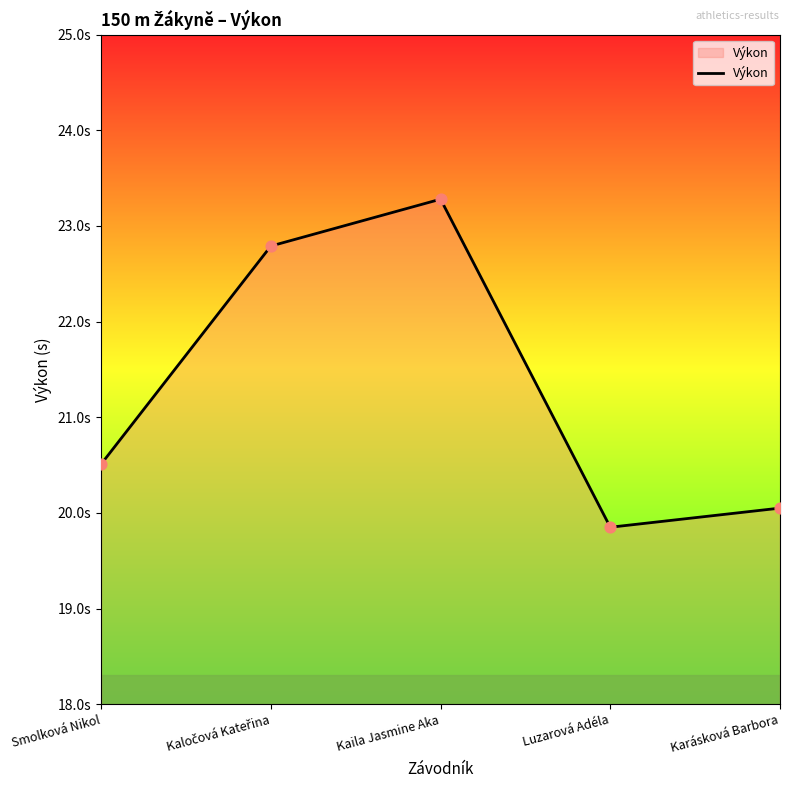

What is the change in value from Smolková Nikol to Karásková Barbora?

-0.5